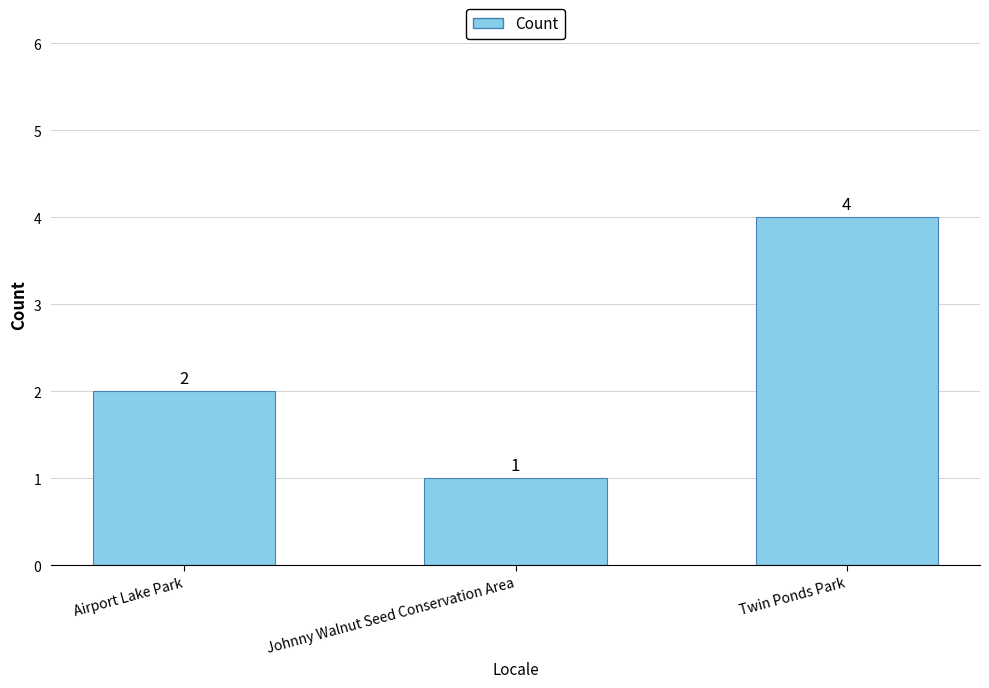

How many data points are less than 2?

1